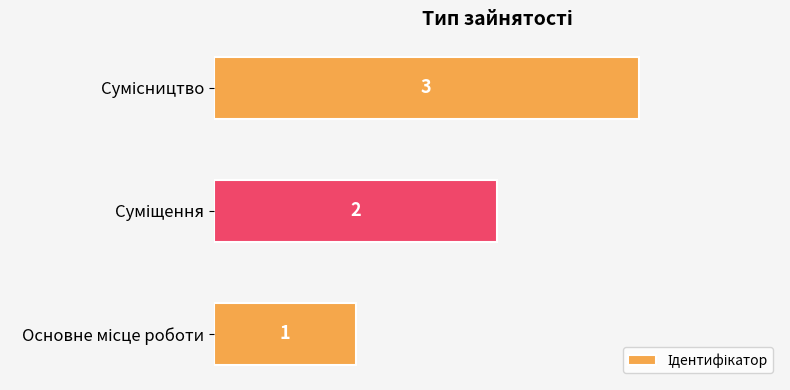

What is the greatest value displayed?

3